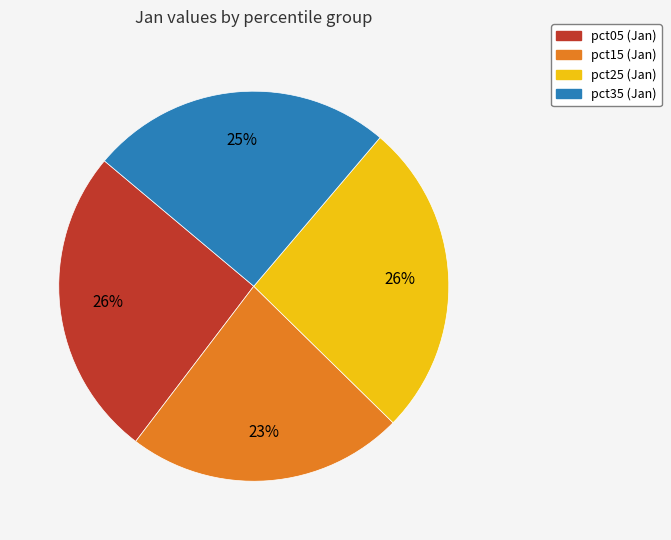

To the nearest percent, what is the average slice percentage?

25%